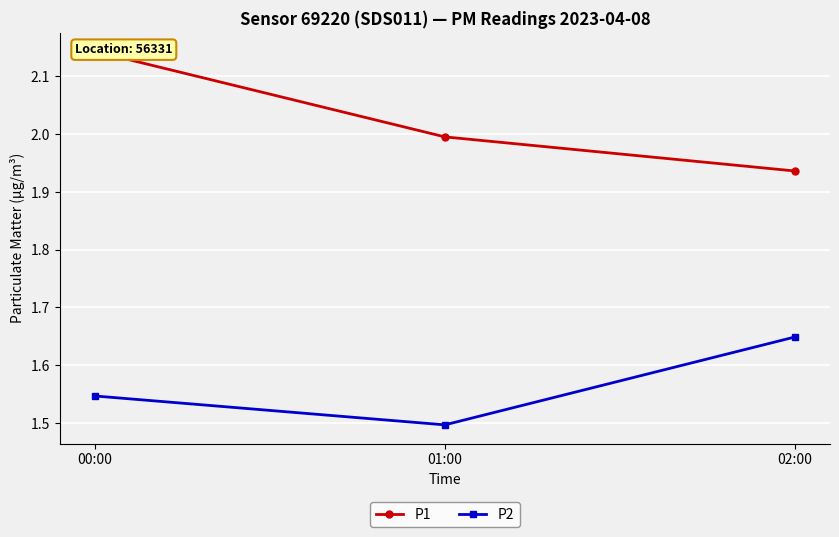

What is the difference between the P2 values at 02:00 and 00:00?

0.1